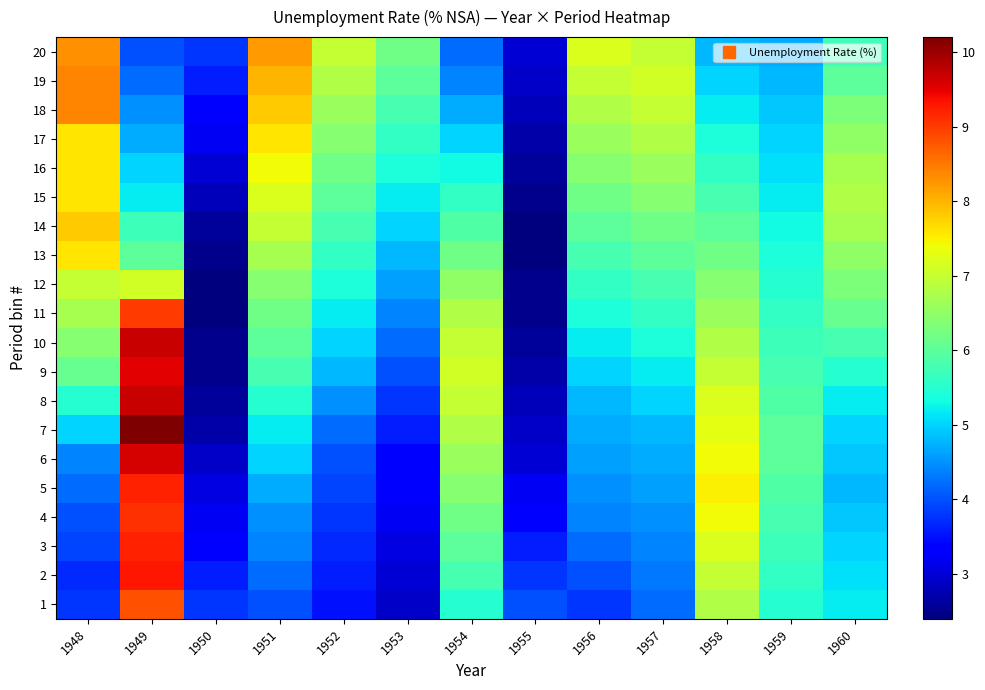

What is the total value across all series at 1948?

124.0